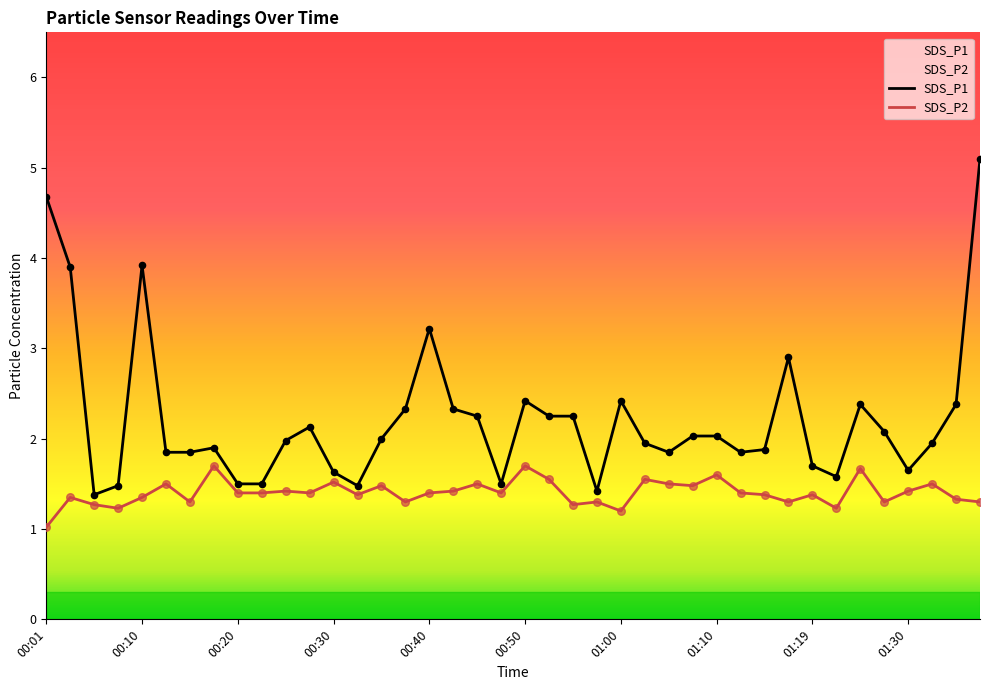

Which series has the largest Y range (max minus min)?

SDS_P1